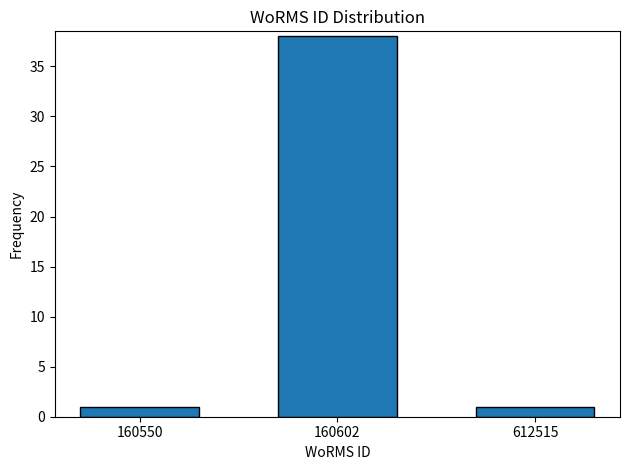

Reading left to right, extract all data points from this chart.

160550=1	160602=38	612515=1